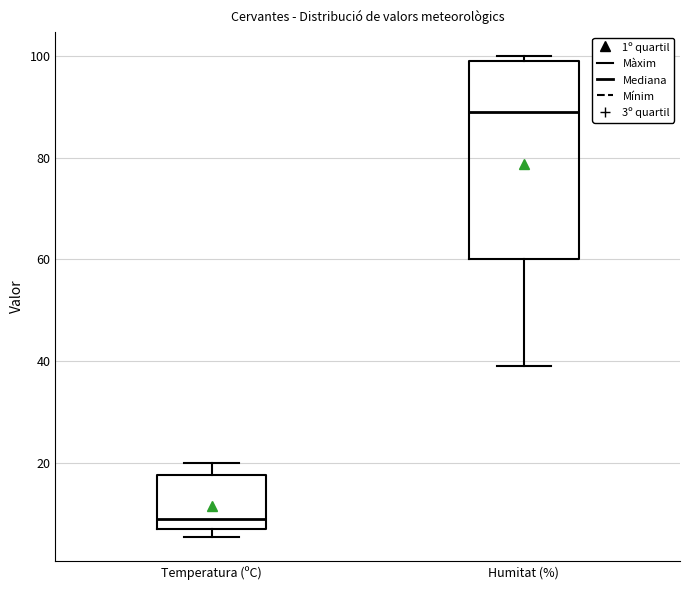

Which box has the lowest median line?

Temperatura (ºC)